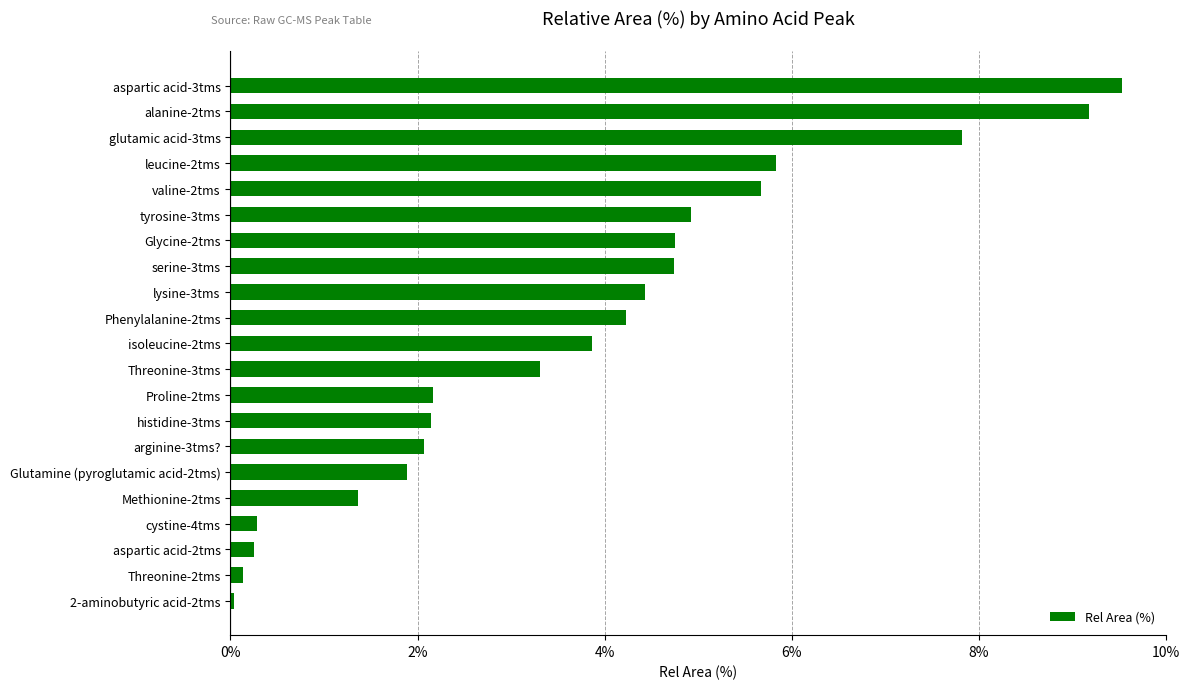

What is the maximum value shown in the chart?

9.5